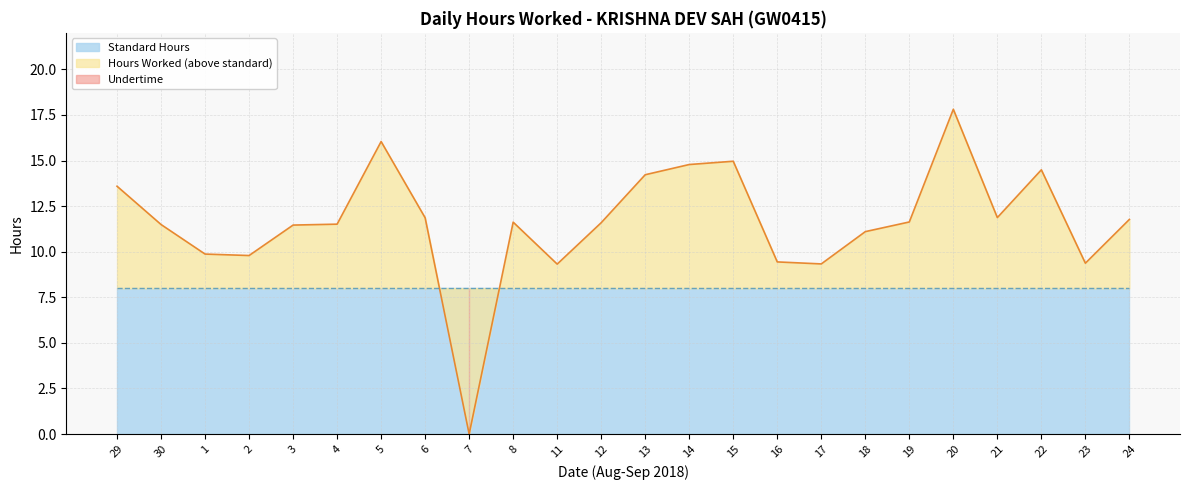

What is the change in value from 8 to 15?

+3.3